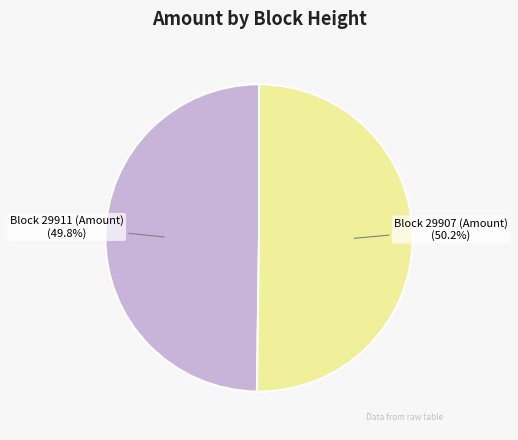

What is the ratio of the value at Block 29911 (Amount) to the value at Block 29907 (Amount)?

1.0